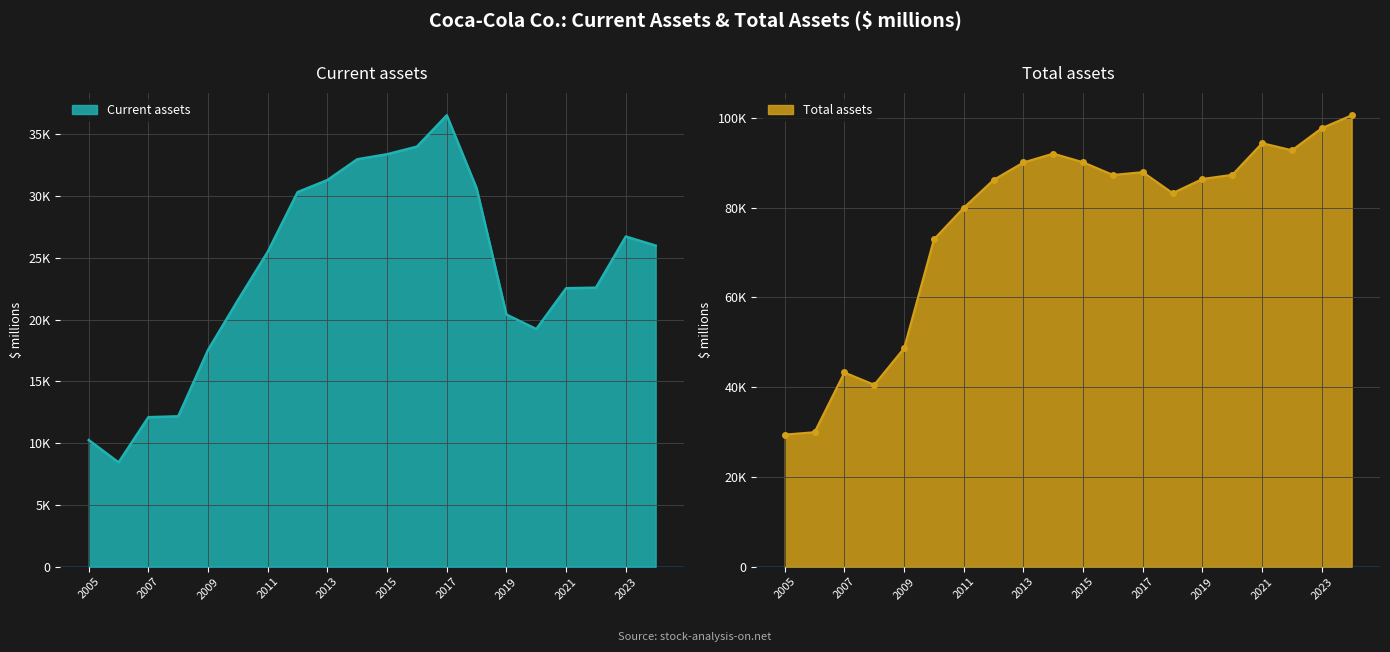

Reading left to right, what are all the values shown in this chart?

Current assets: 10250	8441	12105	12176	17551	21579	25497	30328	31304	32986	33395	34010	36545	30634	20411	19240	22545	22591	26732	25997
Total assets: 29427	29963	43269	40519	48671	72921	79974	86174	90055	92023	90093	87270	87896	83216	86381	87296	94354	92763	97703	100549